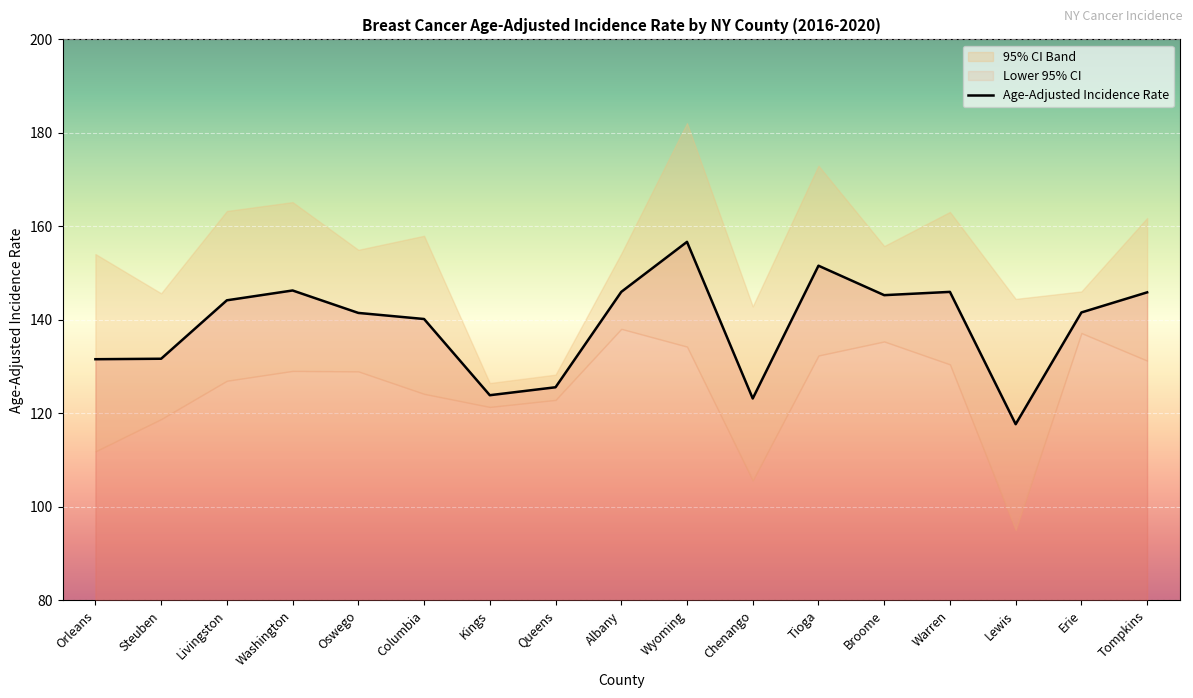

At Orleans, list the series in order from smallest to largest.

Lower 95% CI, Age-Adjusted Incidence Rate, Upper 95% CI